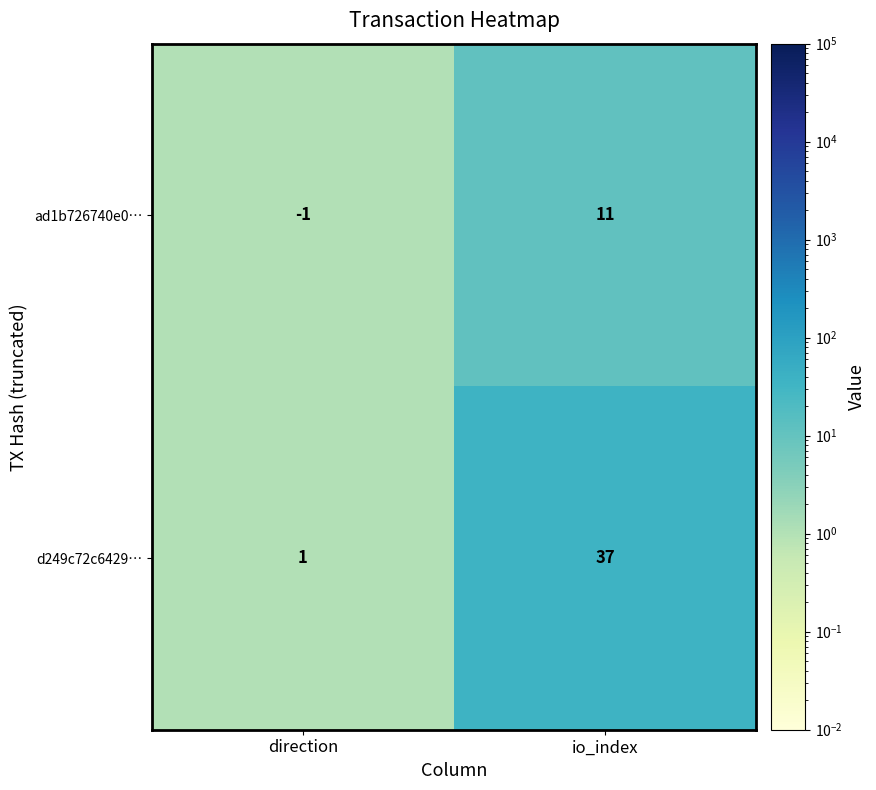

Count the number of categories in the chart.

2